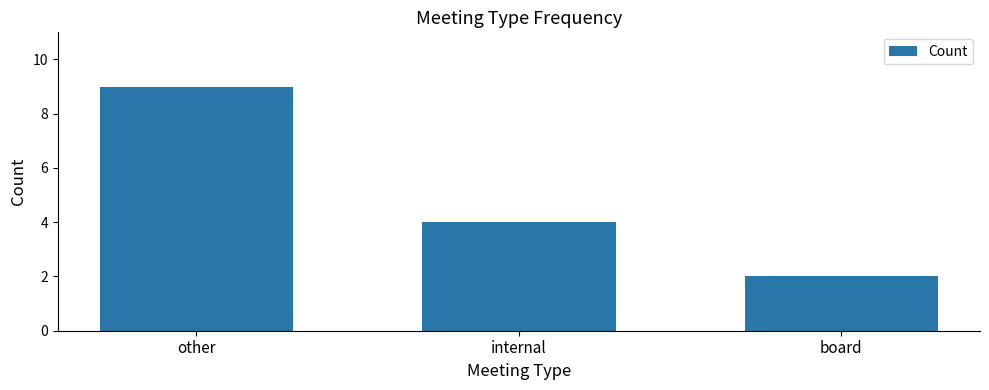

The chart shows a value of 3 at other. True or false?

False